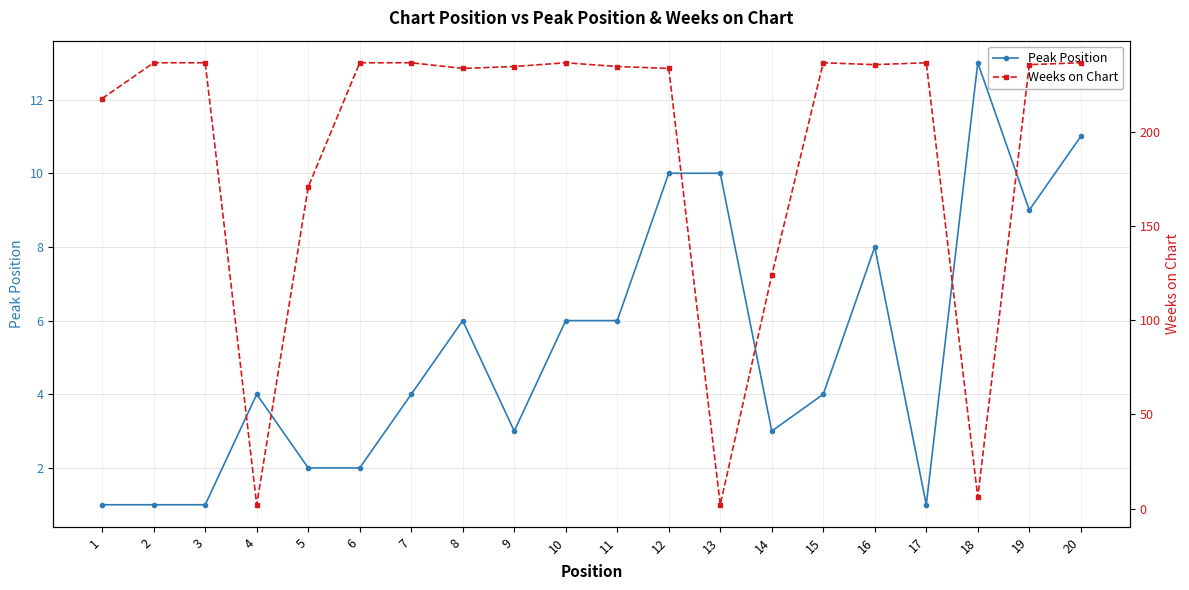

List the series in order of their overall mean, lowest first.

Peak Position, Weeks on Chart